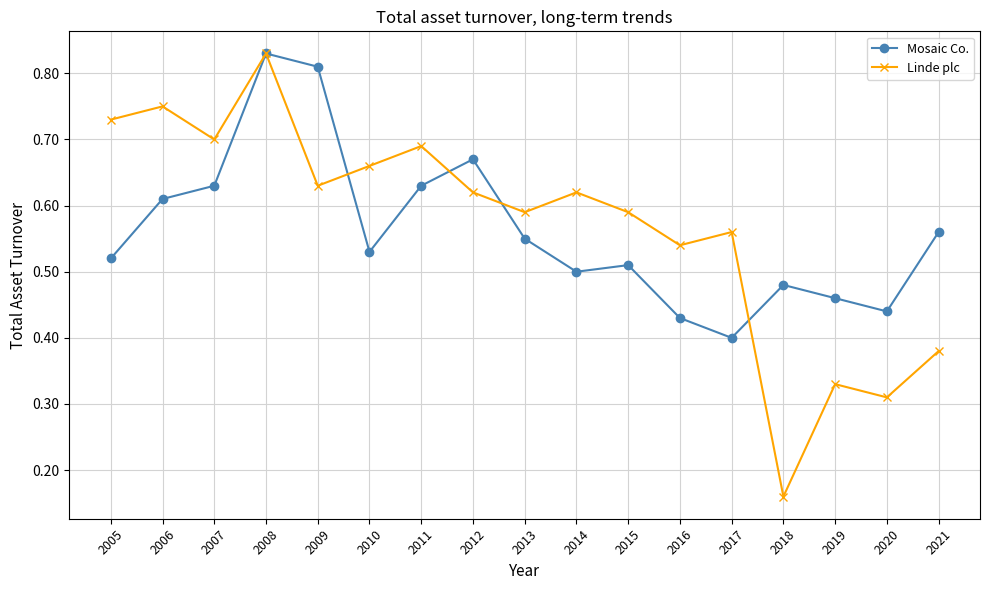

In Linde plc, how many points are lower than both neighbors (excluding endpoints)?

6